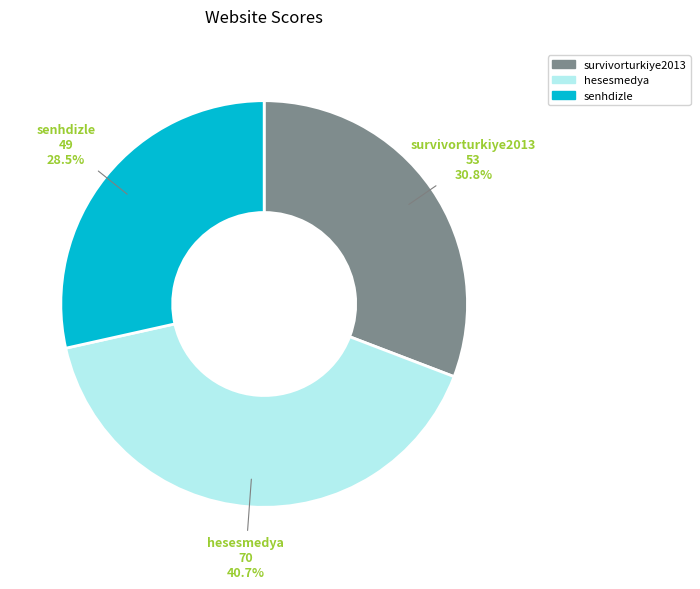

Does any single category account for the majority?

No